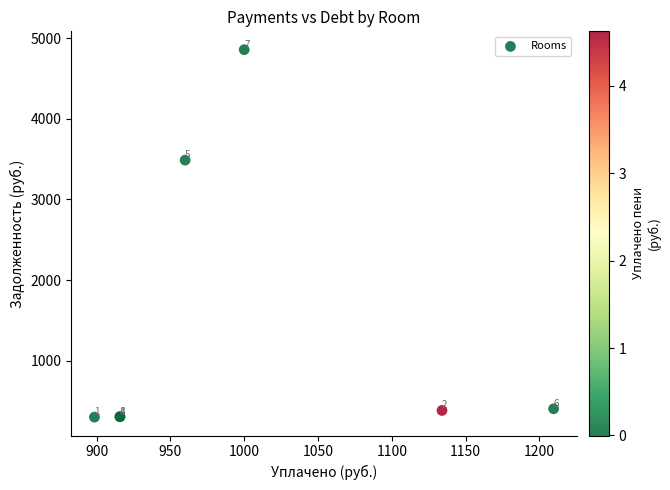

What Y value in the scatter plot is closest to 2577?

3486.6